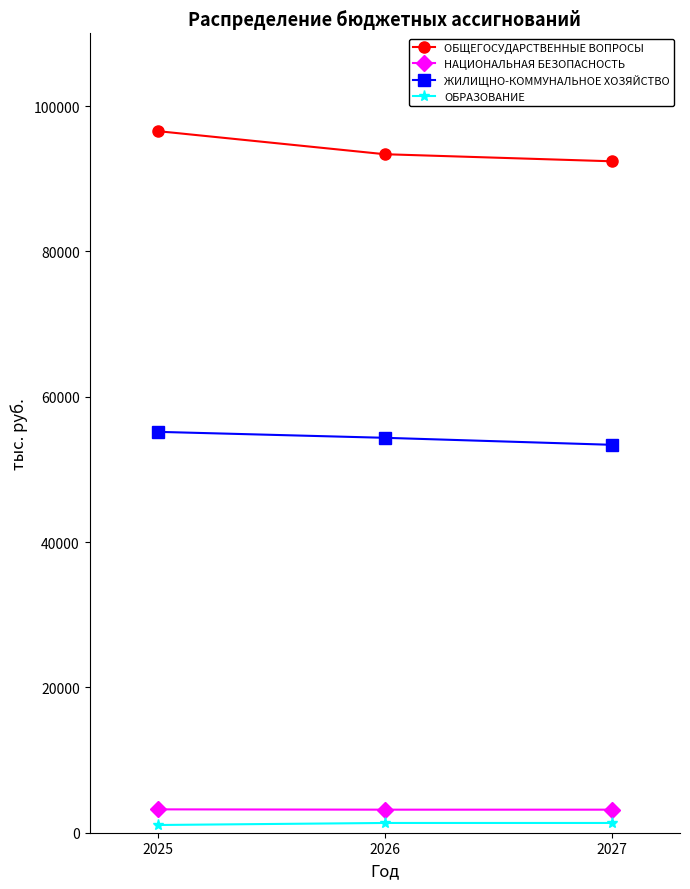

How many values in the ОБРАЗОВАНИЕ series exceed 1342?

2